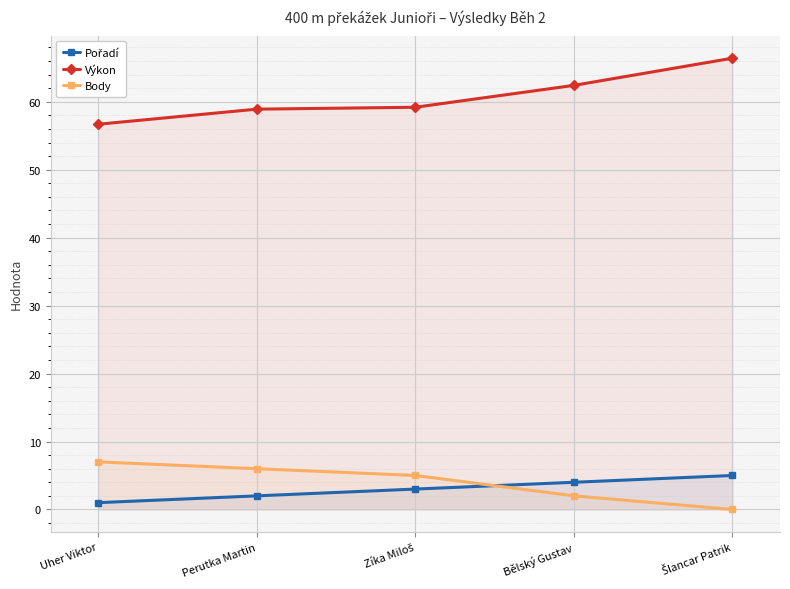

The Pořadí series shows 2.0 at Perutka Martin. True or false?

True